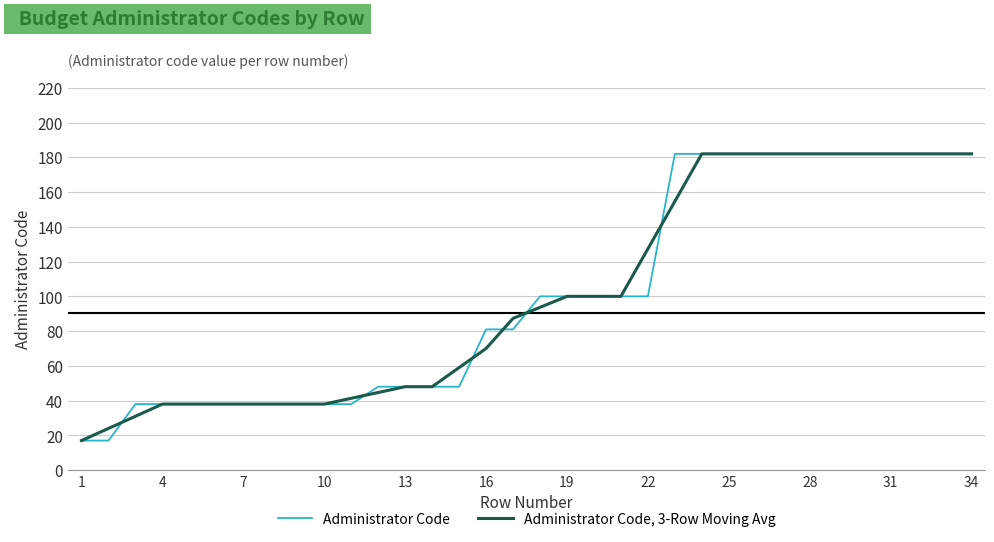

What is the highest value of the Administrator Code, 3-Row Moving Avg series?

182.0